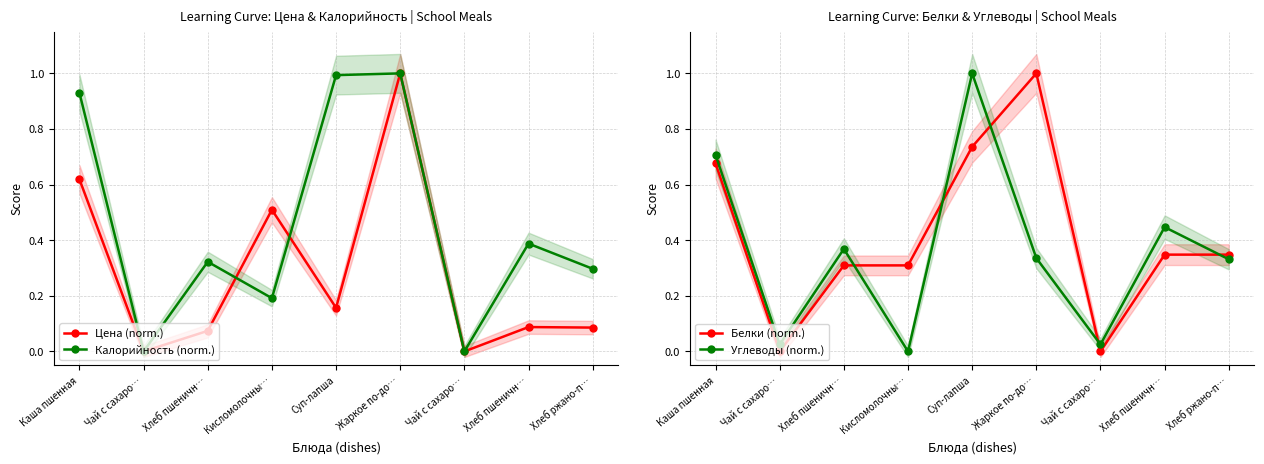

At how many categories does at least one series exceed 0?

9